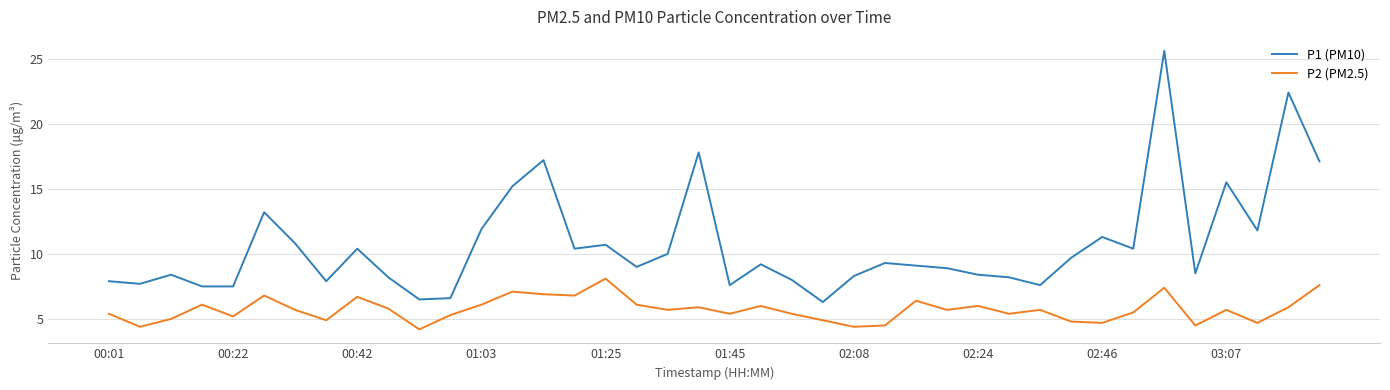

Which series has the largest total across all categories?

P1 (PM10)